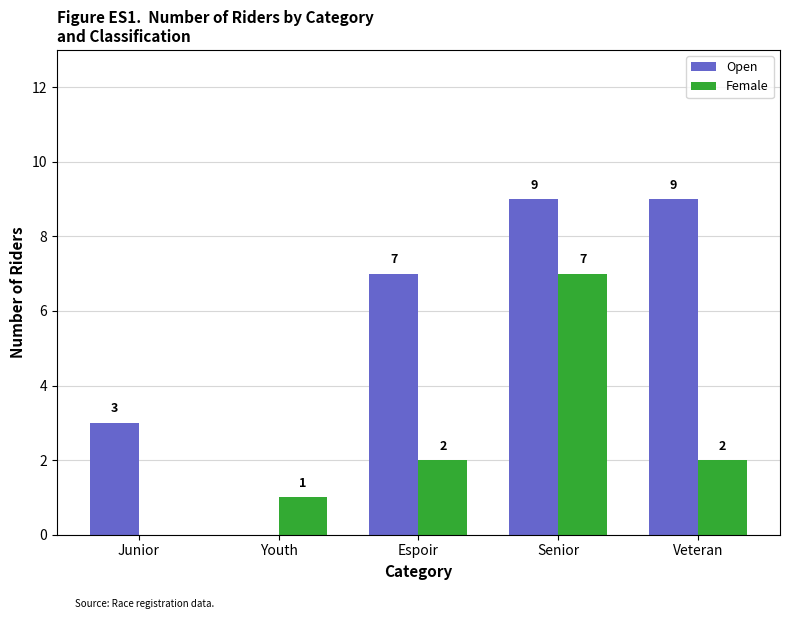

Count the number of data series in this chart.

2